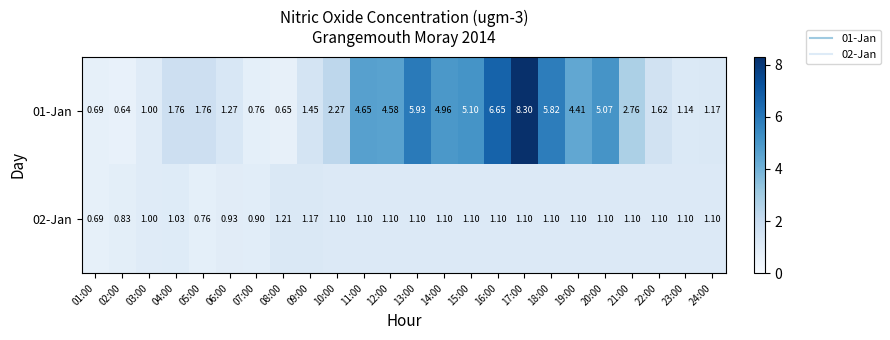

How many data points in 01-Jan are above 2?

12